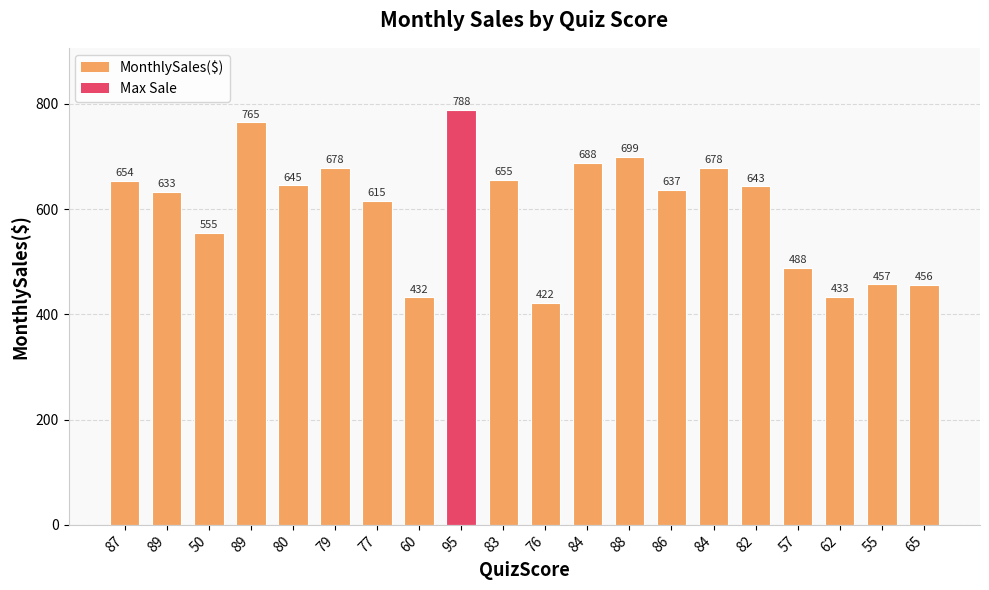

Rank the categories by value from lowest to highest.

76, 60, 62, 65, 55, 57, 50, 77, 89, 86, 82, 80, 87, 83, 79, 84, 84, 88, 89, 95